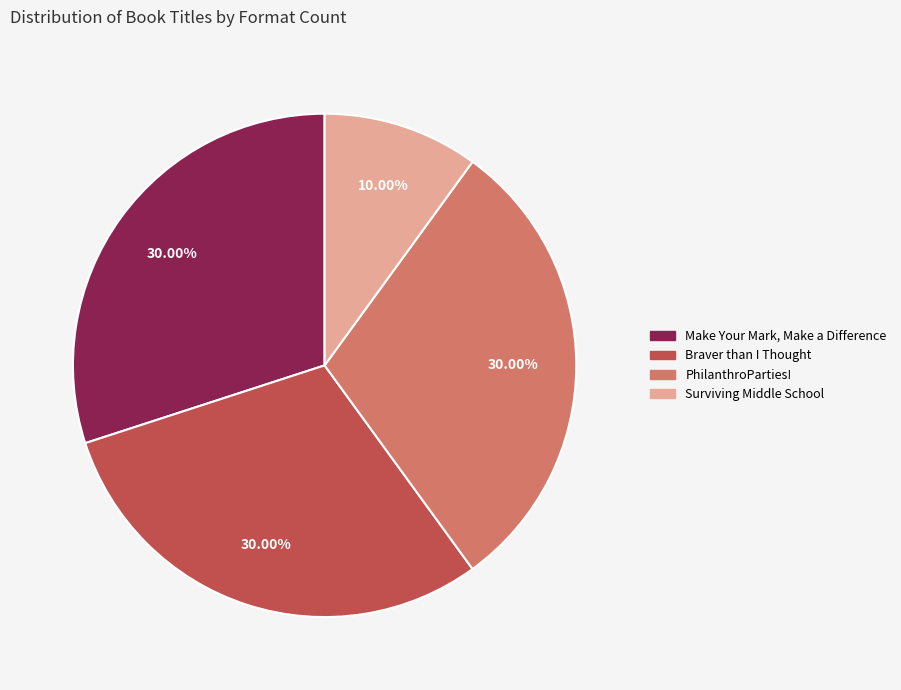

To the nearest percent, what is the average slice percentage?

25%